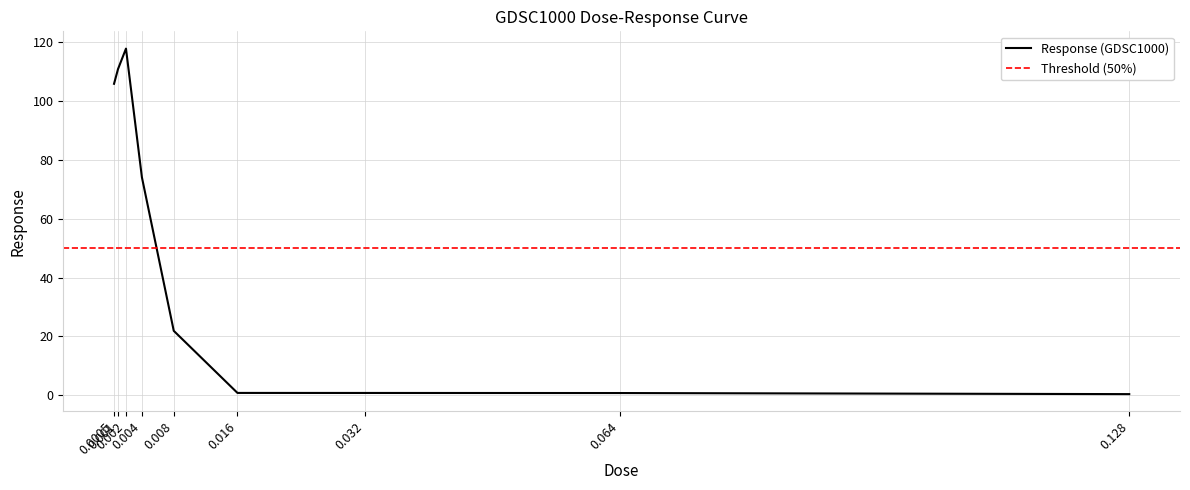

Rank the categories by value from lowest to highest.

0.128, 0.064, 0.032, 0.016, 0.008, 0.004, 0.0005, 0.001, 0.002